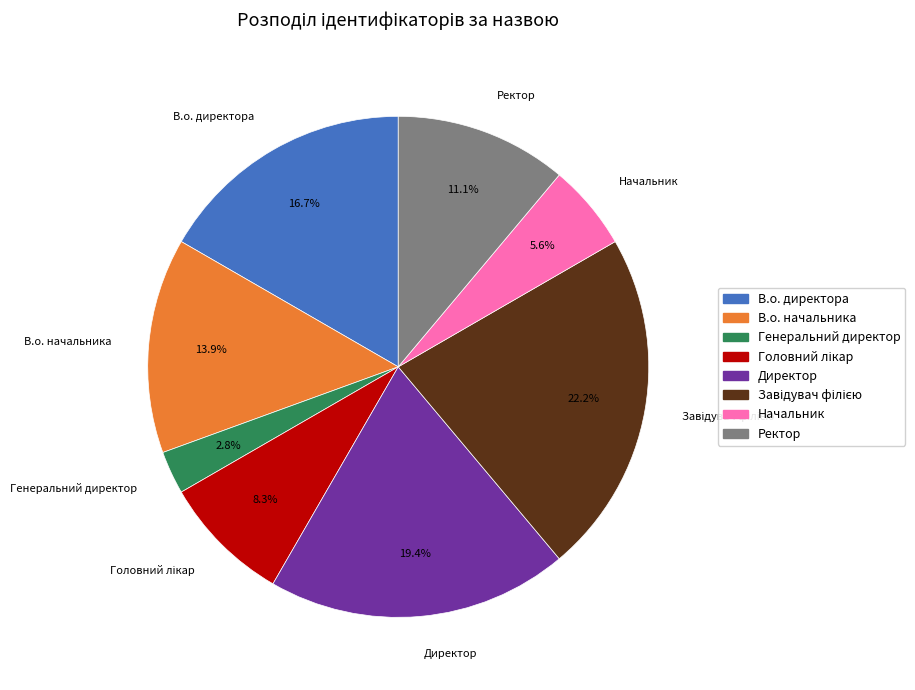

What is the smallest slice in the pie chart?

Генеральний директор